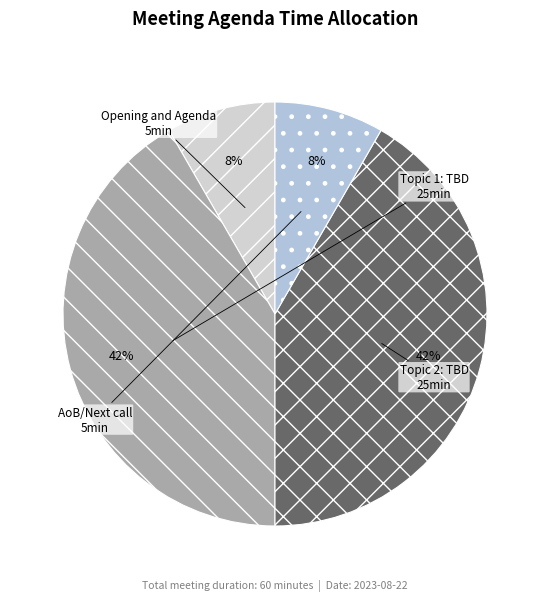

The Topic 2: TBD slice represents 42% of the pie. True or false?

True